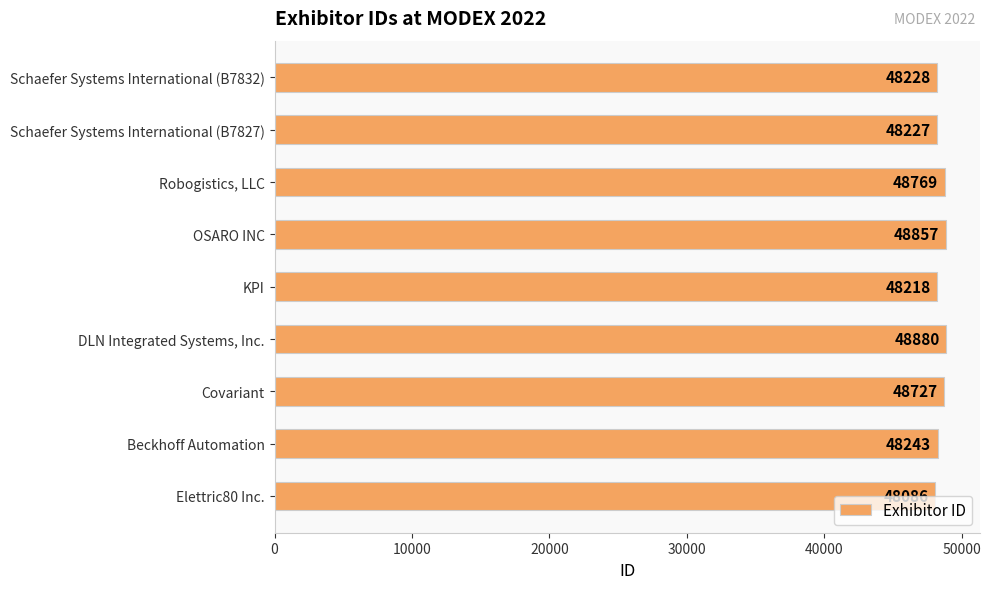

What is the average value?

48471